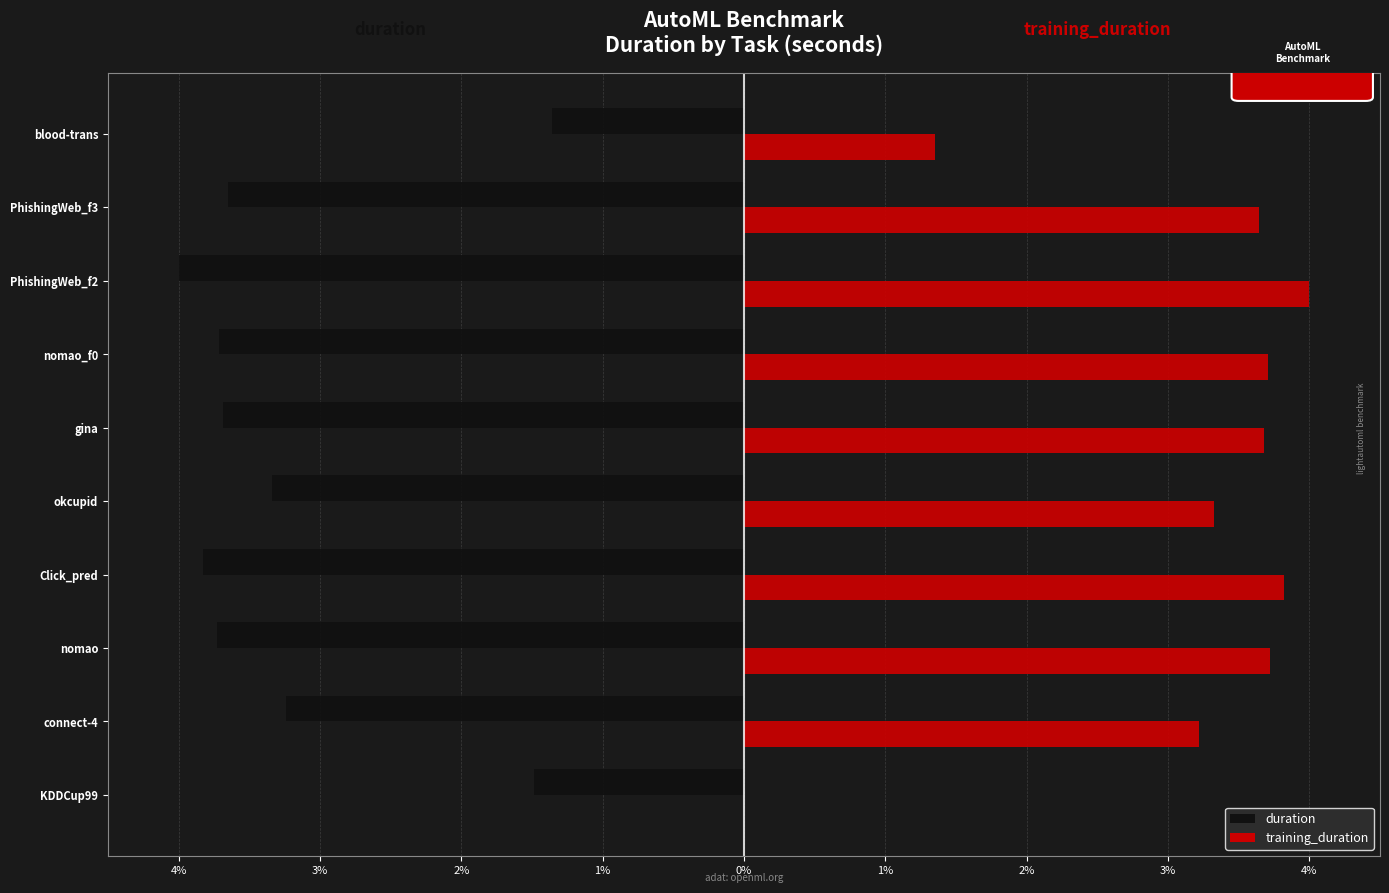

What are all the series names shown in the legend?

duration, training_duration